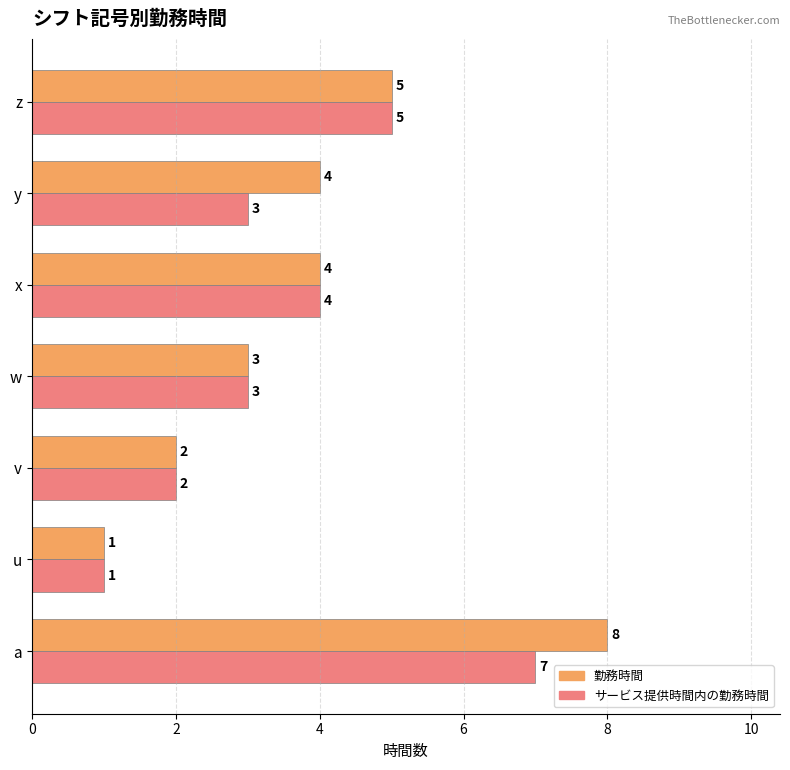

How many distinct data groups are displayed?

2